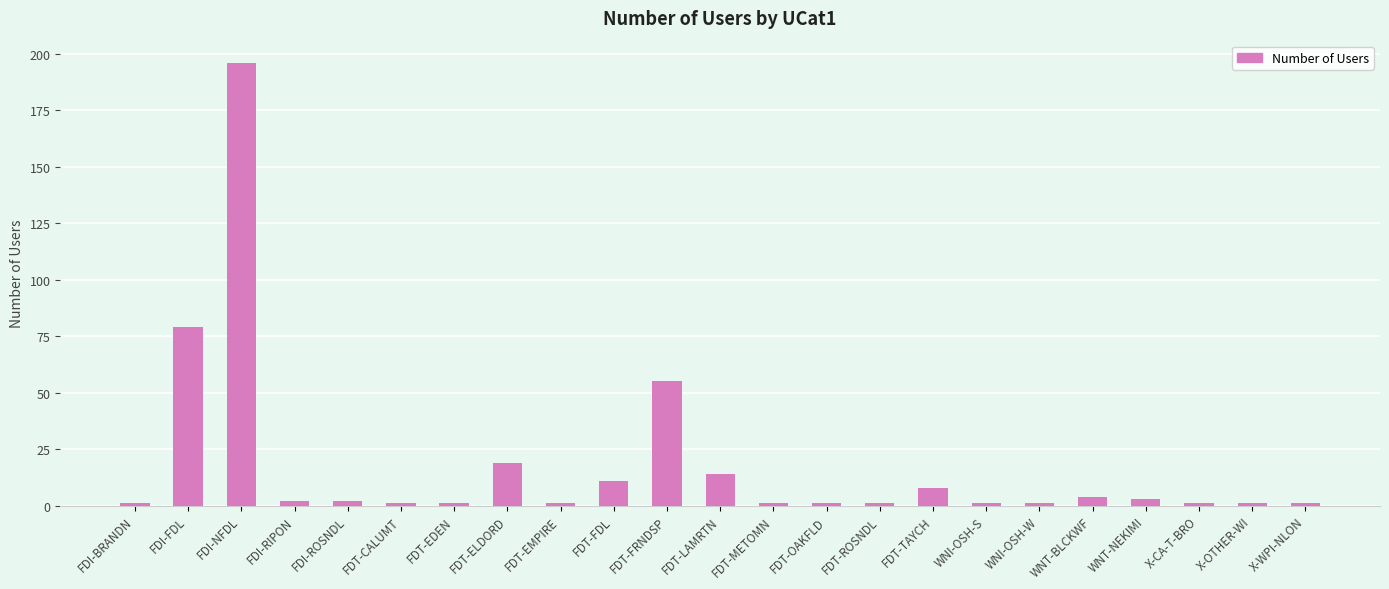

Approximately how many times larger is the value at FDT-EDEN compared to WNT-NEKIMI?

0.3